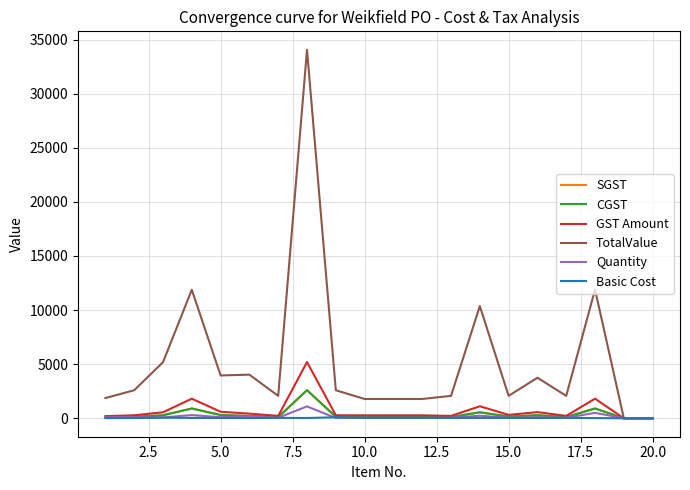

Is this an area chart (filled region under the line)?

No